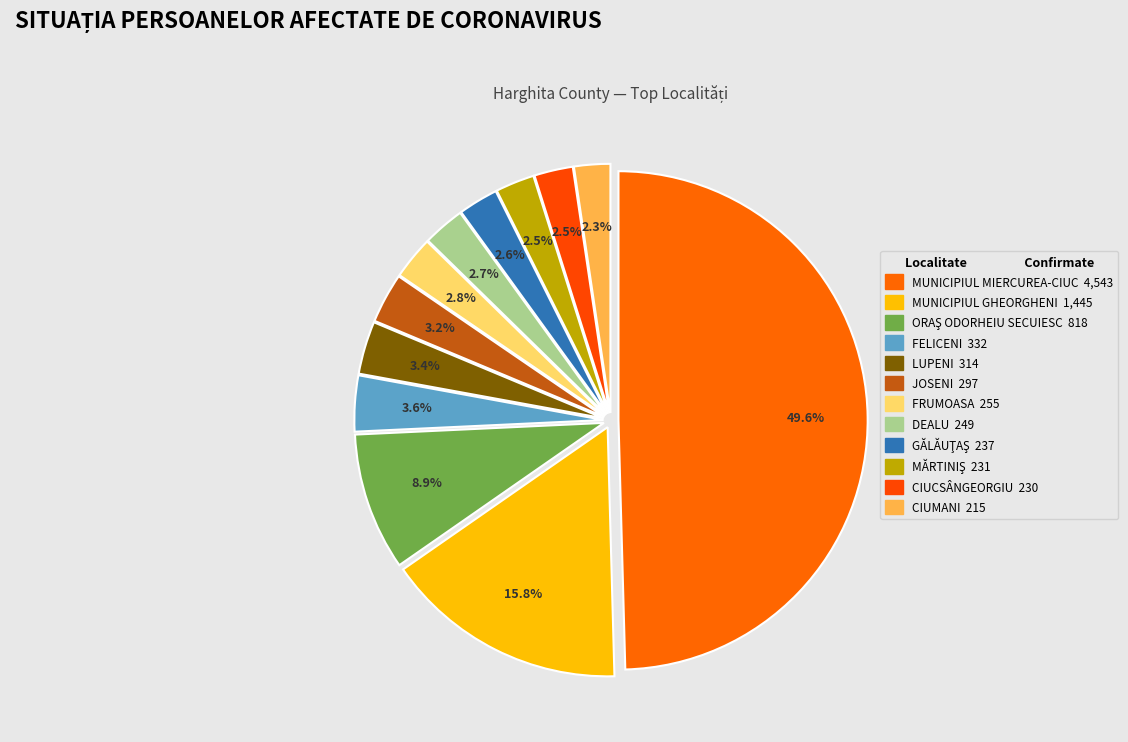

Approximately how many times larger is the value at FRUMOASA compared to JOSENI?

0.9